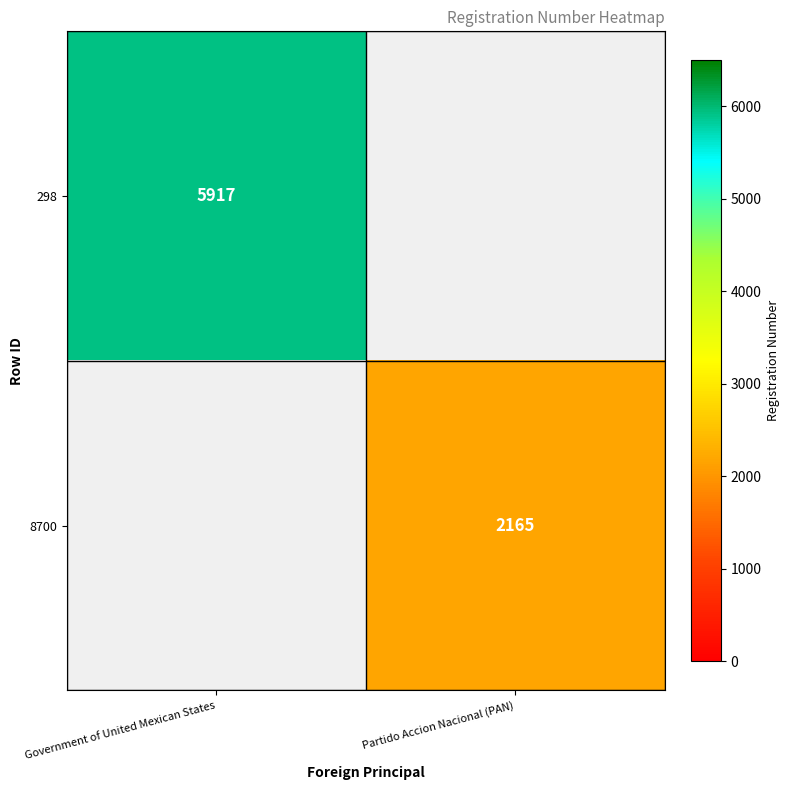

True or false: 8700 has a value of 1003 at Partido Accion Nacional (PAN).

False